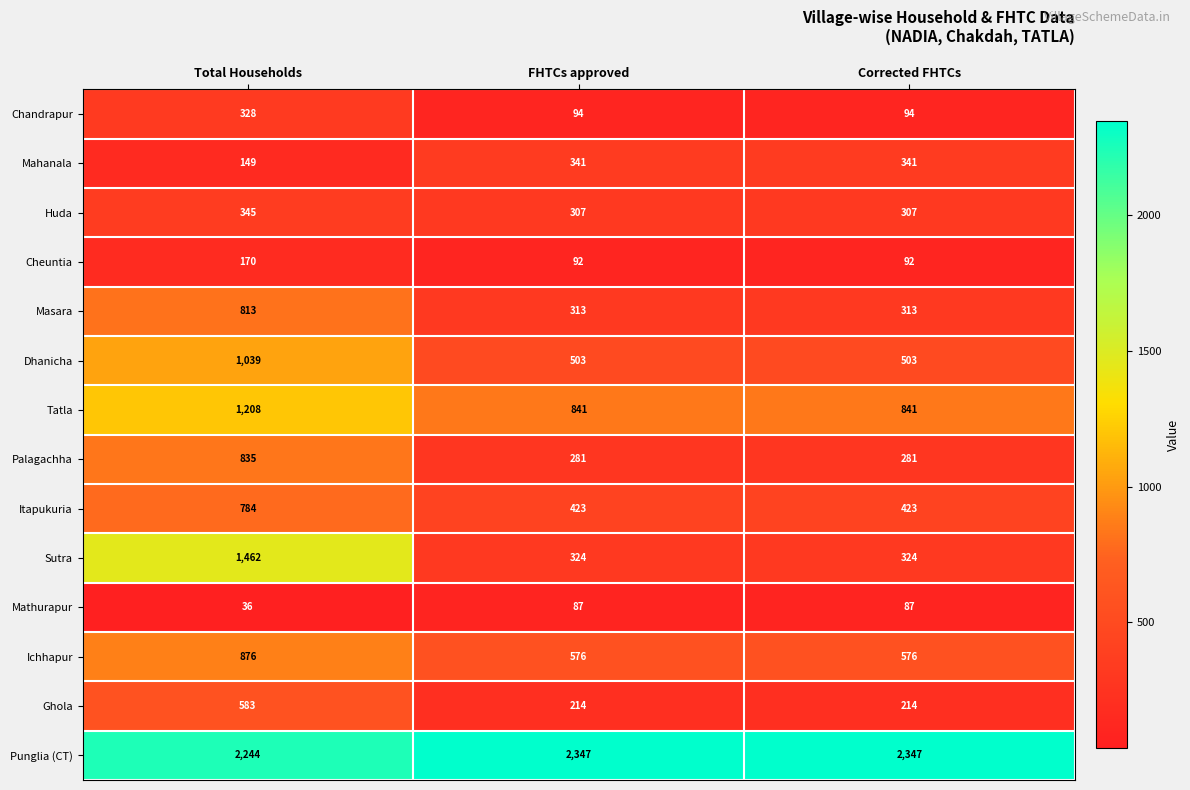

What is the total value across all series at Corrected FHTCs?

6743